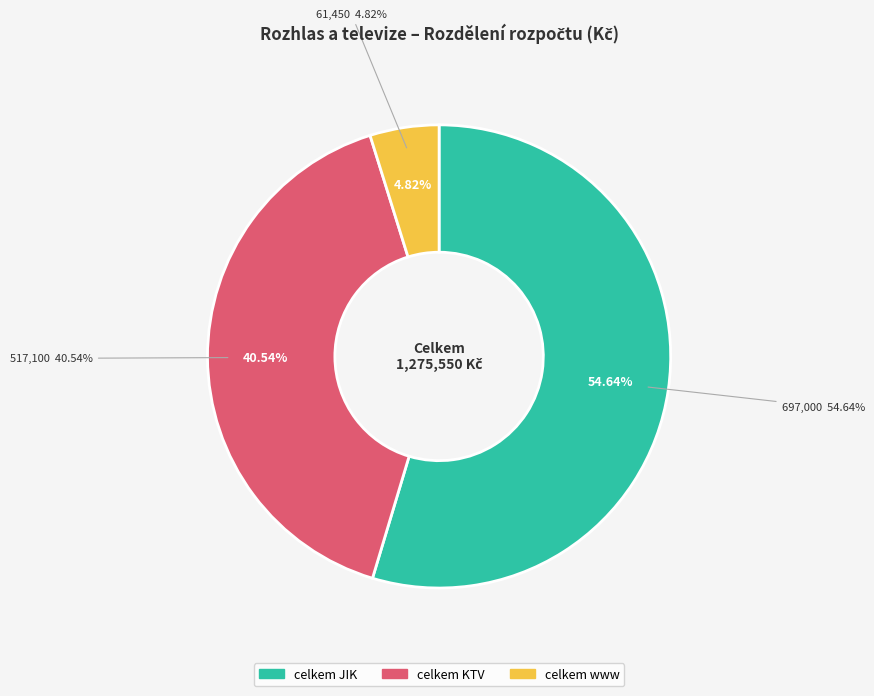

To the nearest percent, what portion does celkem www represent?

5%